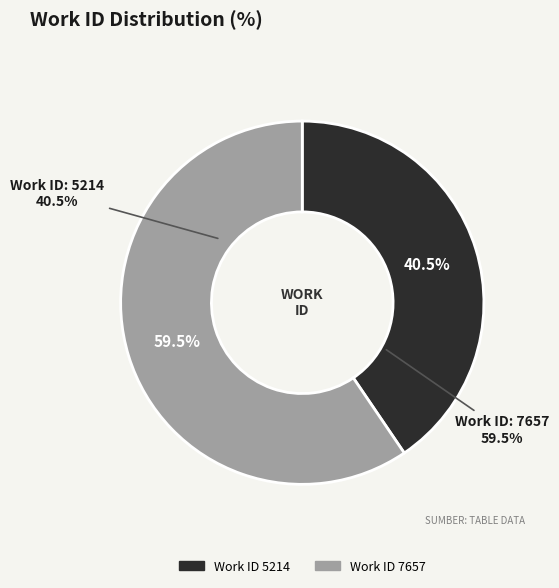

Is 5214 the majority of the pie?

No